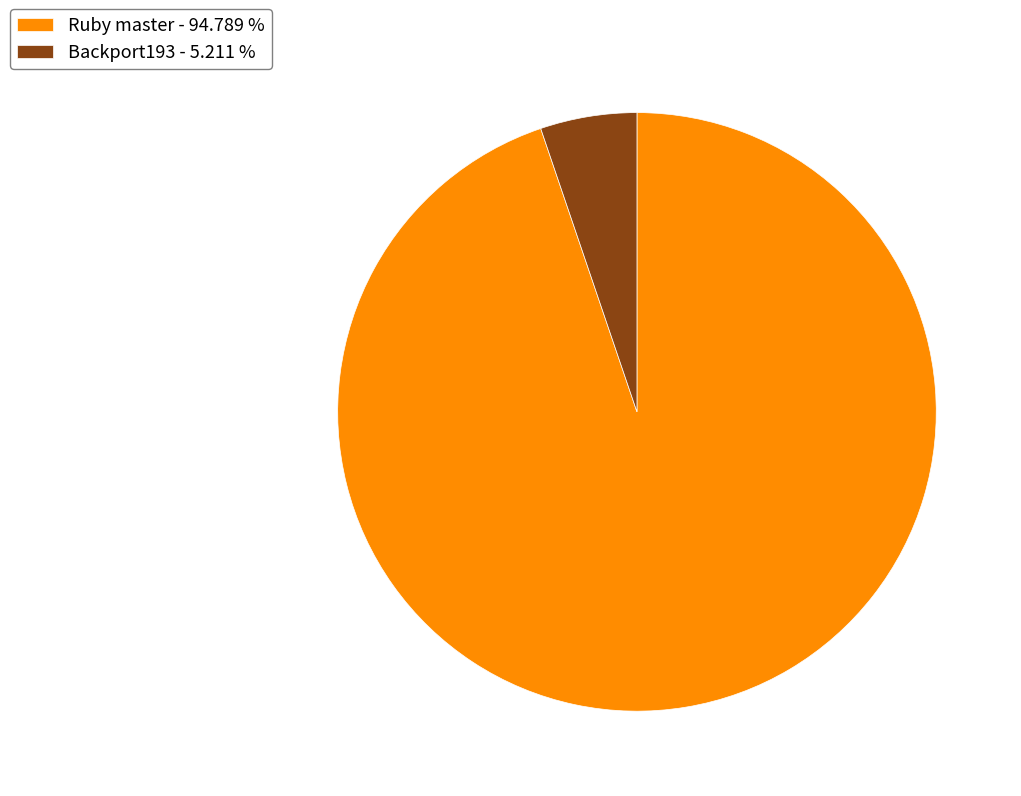

Between Ruby master - 94.789 % and Backport193 - 5.211 %, which is larger?

Ruby master - 94.789 %